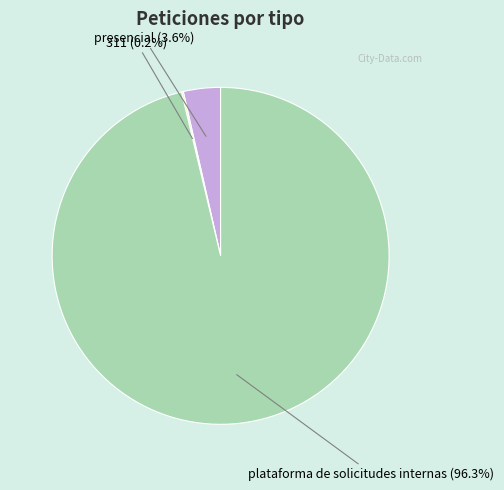

Is it true that plataforma de solicitudes internas is 96% of the pie?

True